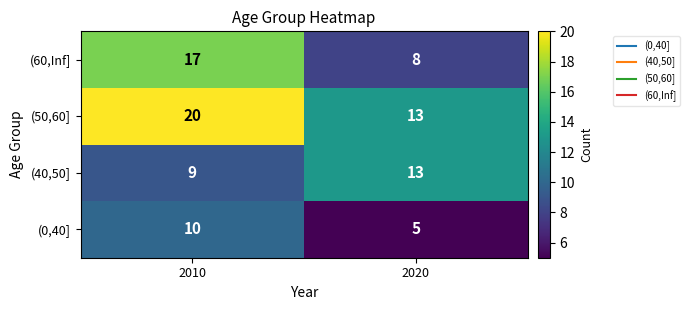

What is the difference between the (40,50] values at 2010 and 2020?

4